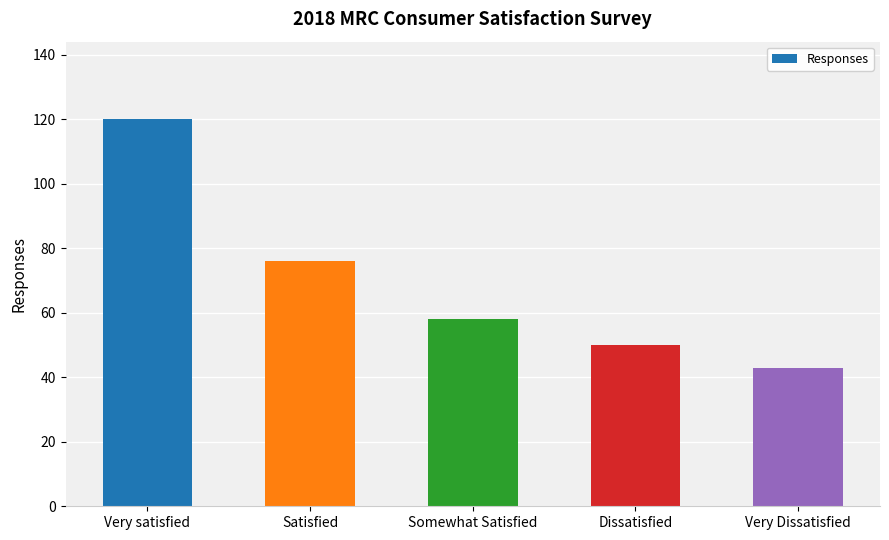

Which category has the highest value across all series?

Very satisfied